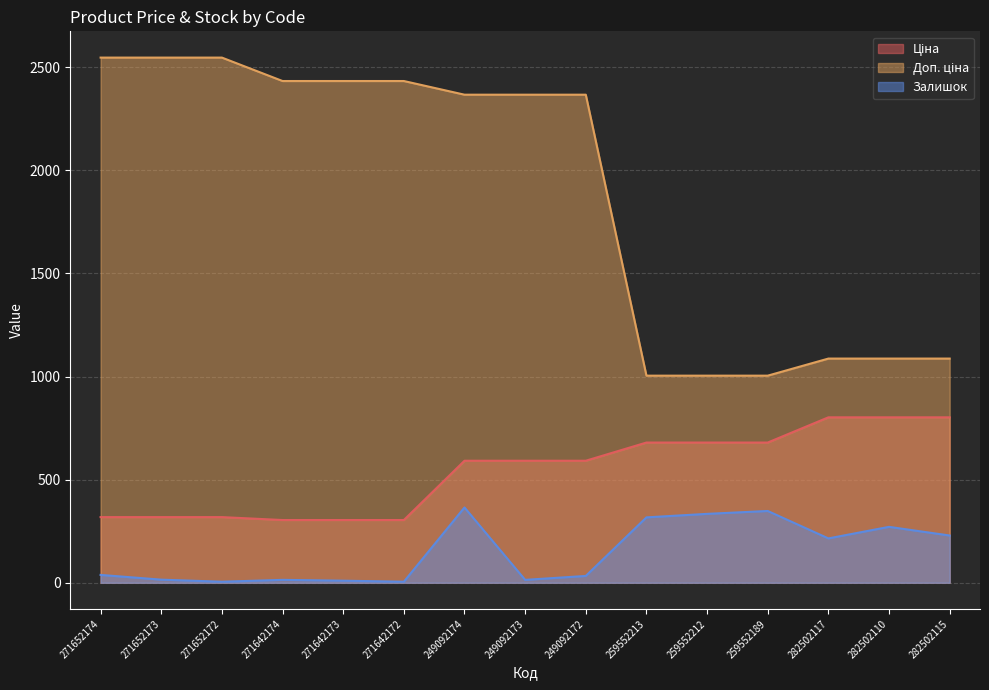

Does the chart display data point markers on the line(s)?

No